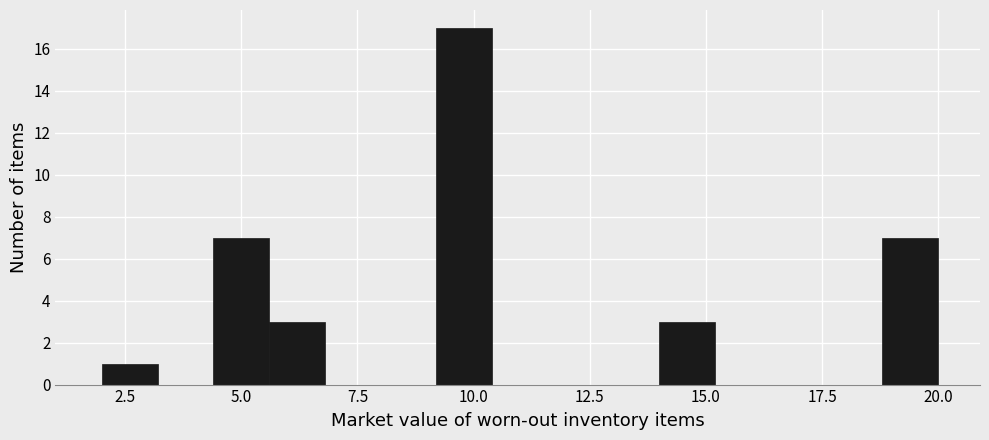

Around what value on the x-axis is the tallest bar? Give the approximate position of its centre, as read against the axis.

10.0